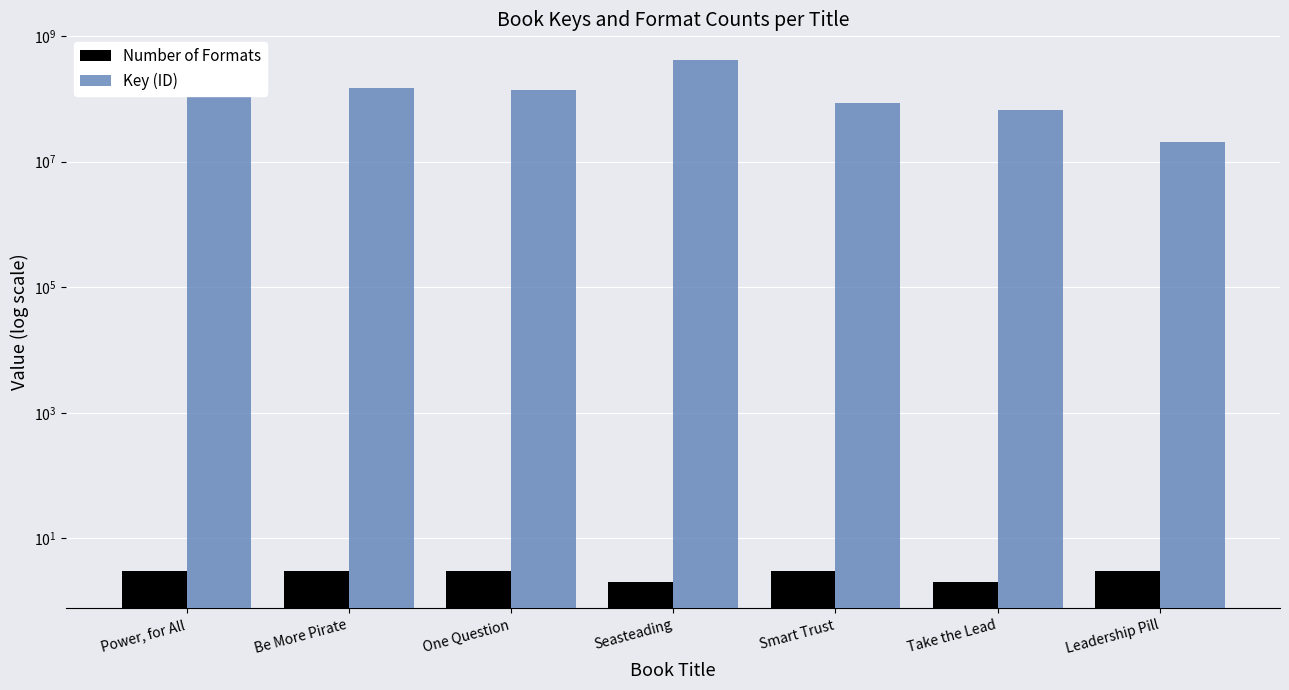

Reading left to right, list all the values displayed in this chart.

Number of Formats: Power, for All=3	Be More Pirate=3	One Question=3	Seasteading=2	Smart Trust=3	Take the Lead=2	Leadership Pill=3
Key (ID): Power, for All=167281101	Be More Pirate=149628476	One Question=139311784	Seasteading=406160528	Smart Trust=83908870	Take the Lead=64983632	Leadership Pill=20107784